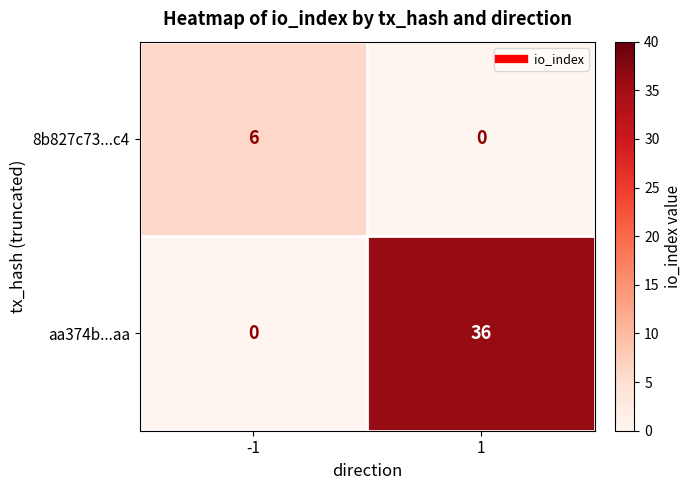

Rank the series by their average value, from highest to lowest.

aa374b...aa, 8b827c73...c4